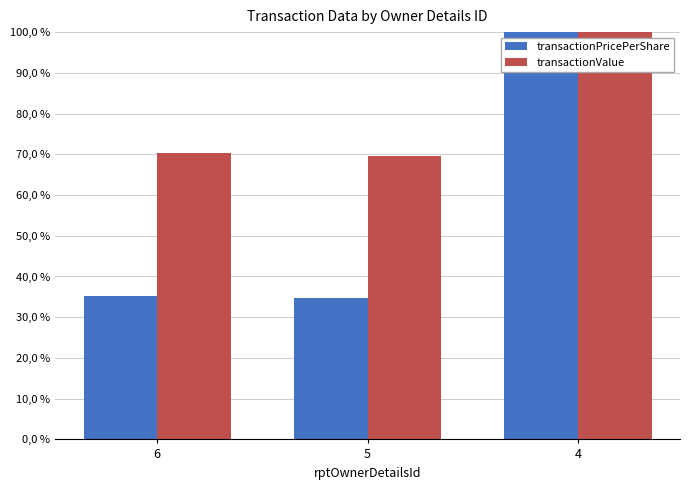

Which series has the largest total across all categories?

transactionValue